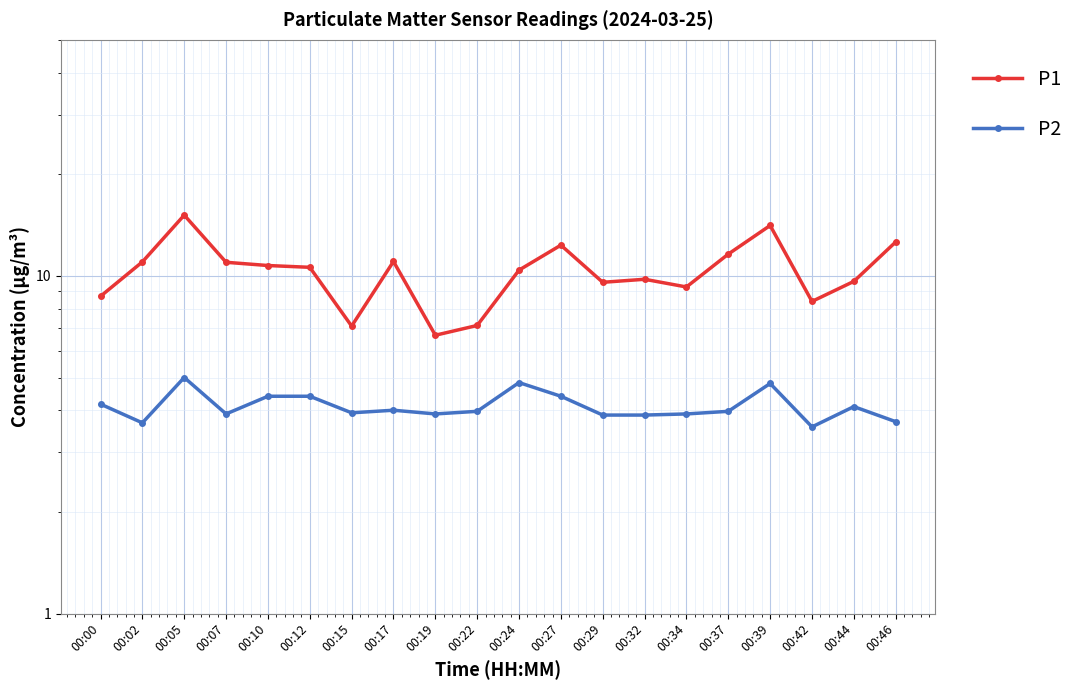

True or false: P2 and P1 intersect in this chart.

False